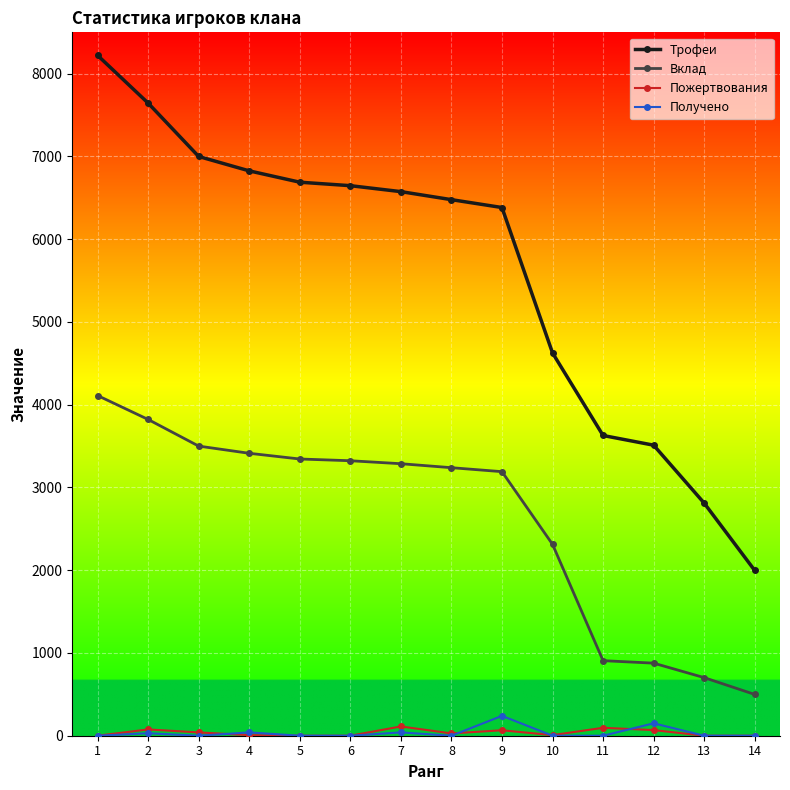

What is the sum of all Трофеи values?

79038